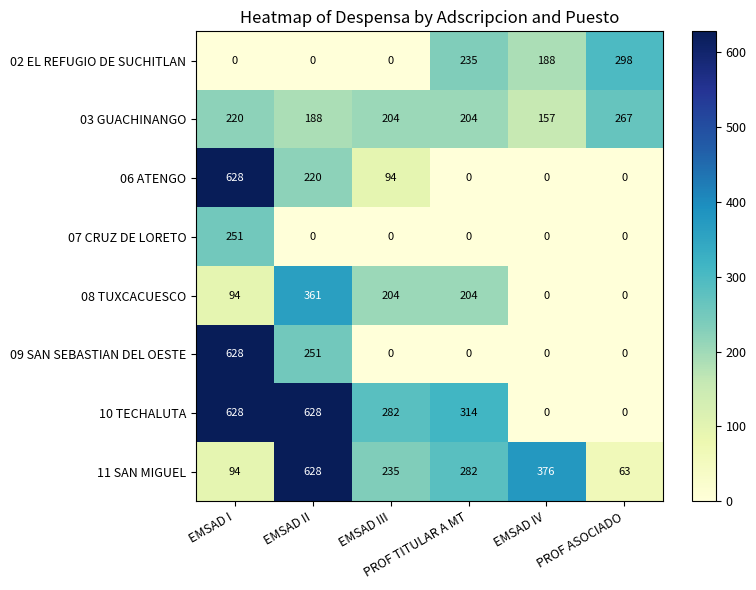

What is the sum of all 02 EL REFUGIO DE SUCHITLAN values?

721